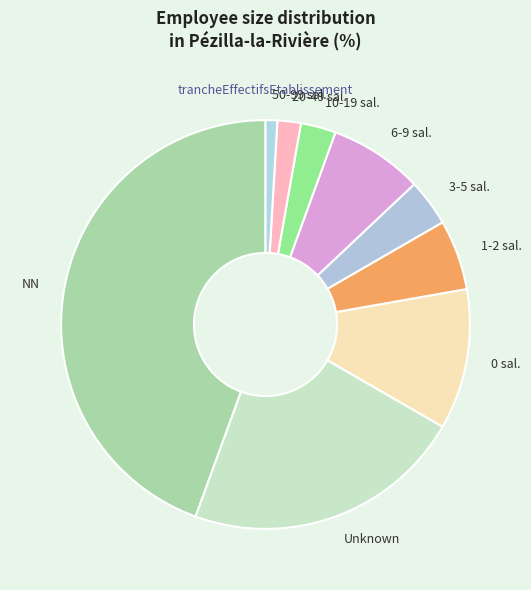

What is the ratio of the value at 0 sal. to the value at Unknown?

0.5